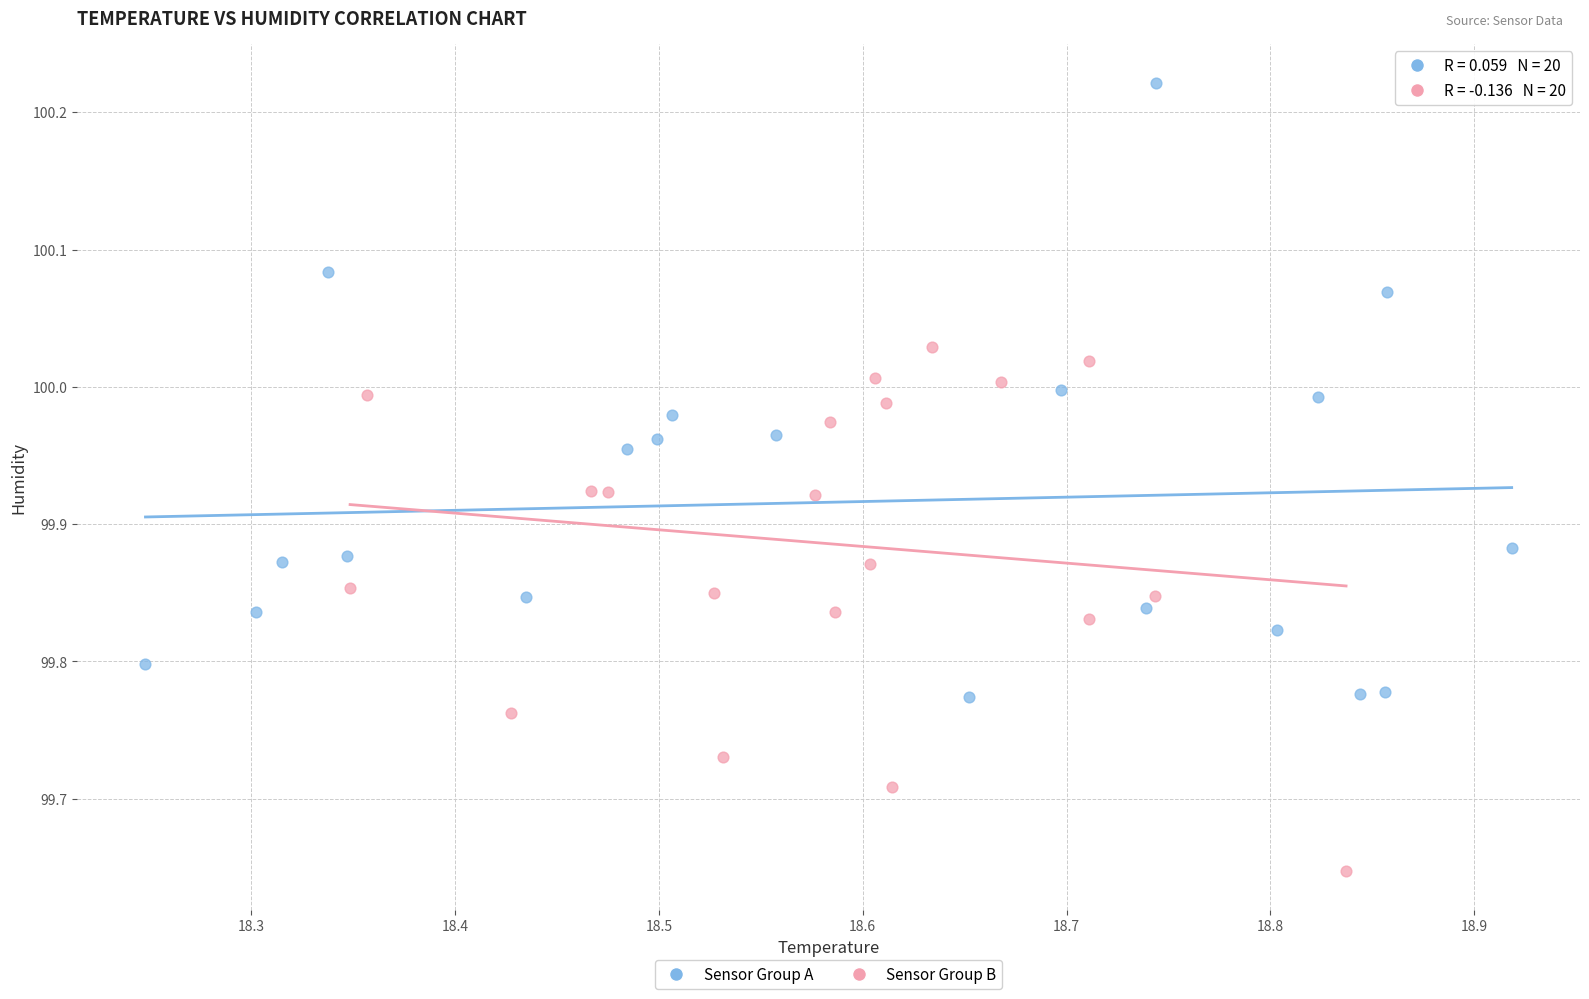

Which series has the largest Y range (max minus min)?

Sensor Group A